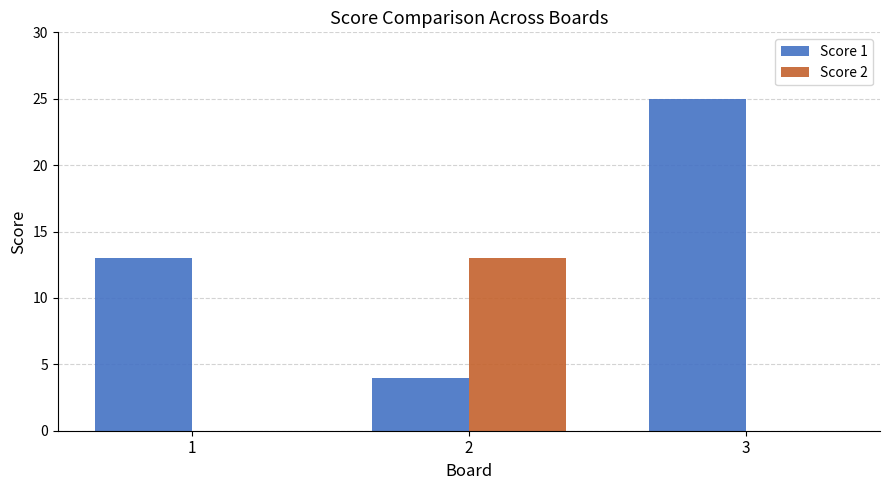

What is the highest value of the Score 1 series?

25